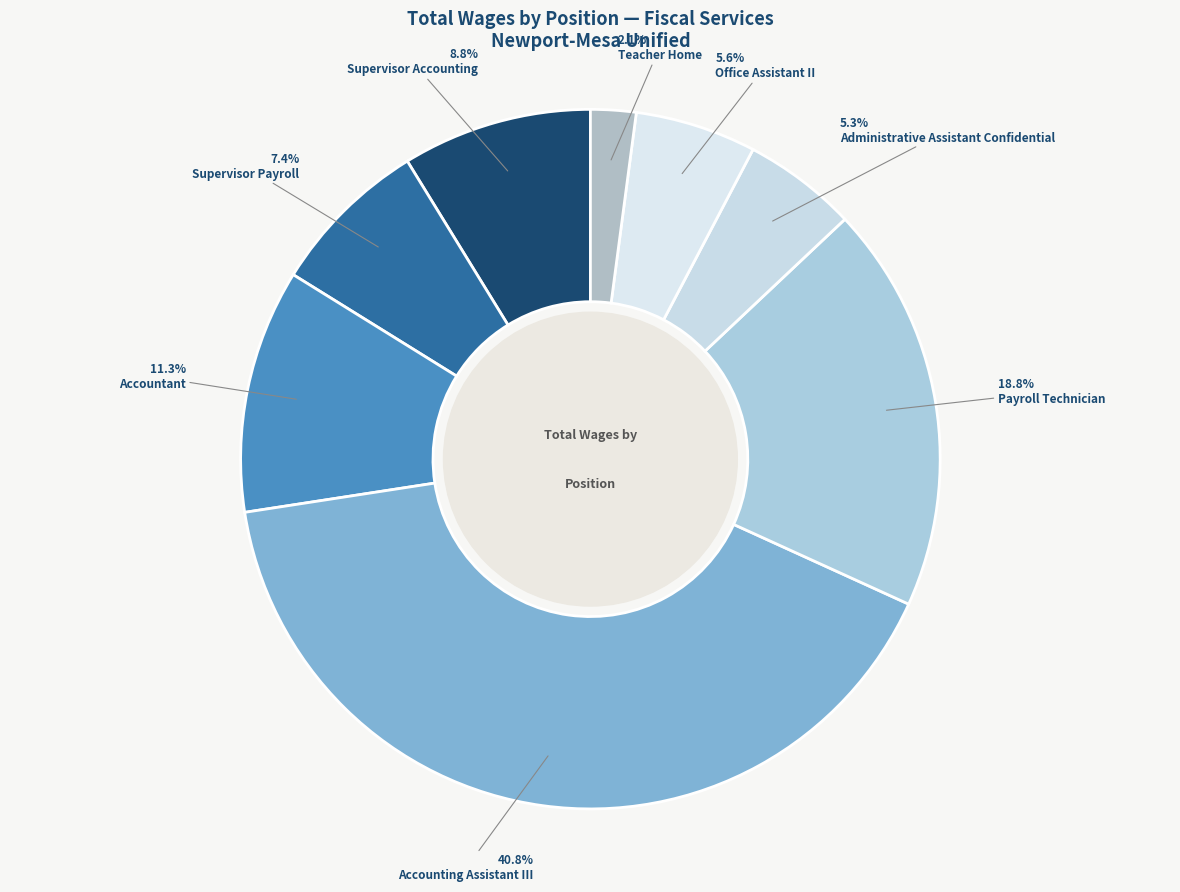

Do Office Assistant II and Teacher Home together represent more than half of the pie?

No